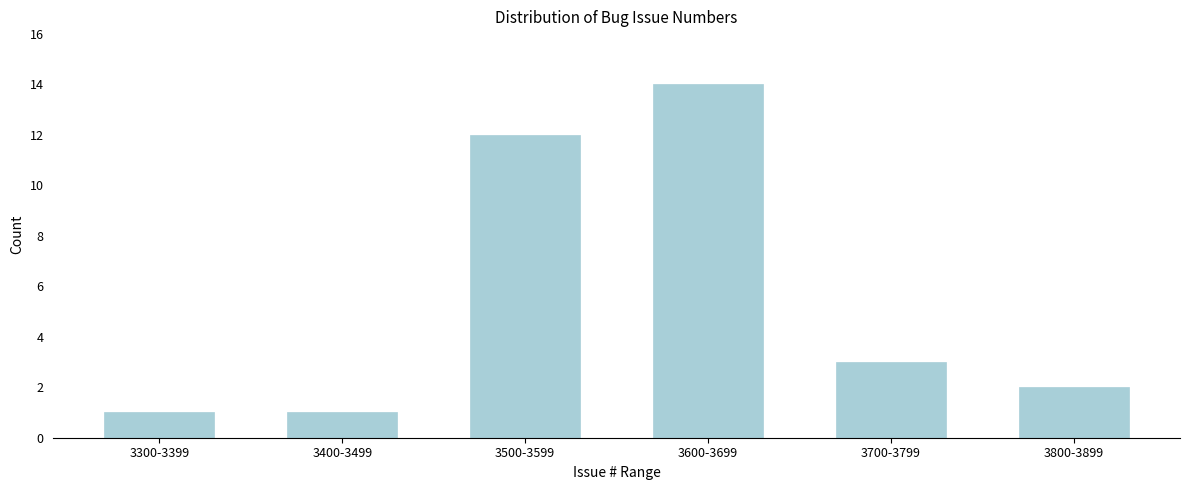

Reading left to right, what are all the values shown in this chart?

1	1	12	14	3	2